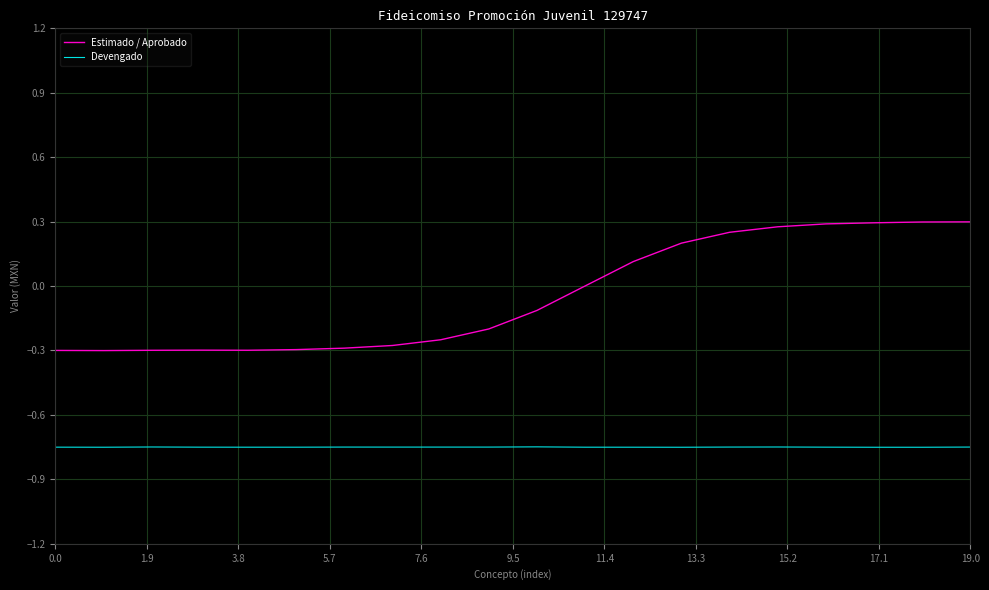

What is the difference between the maximum and minimum values in the Estimado / Aprobado series?

0.6